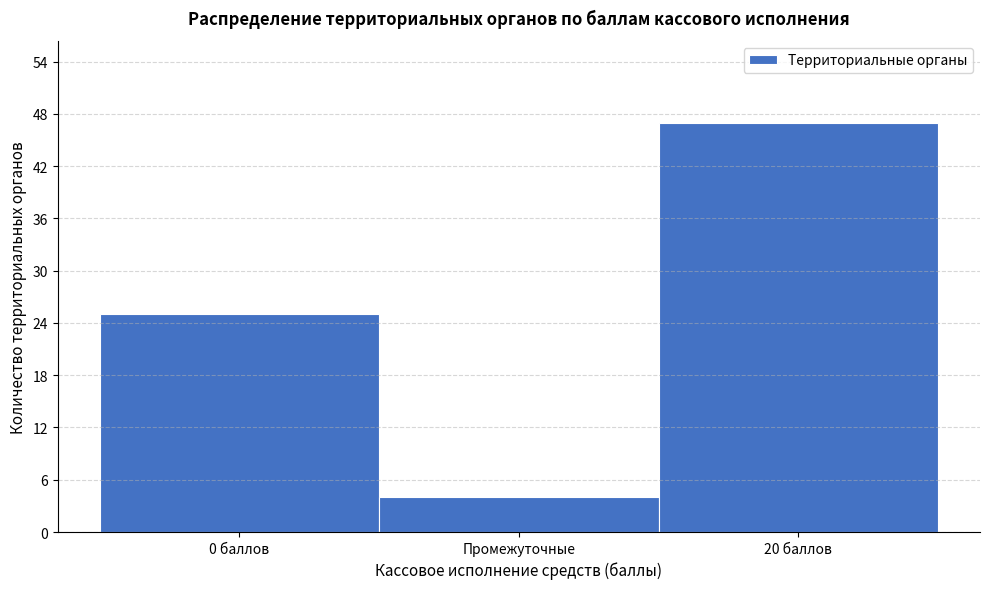

Reading left to right, list all the values displayed in this chart.

25	4	47